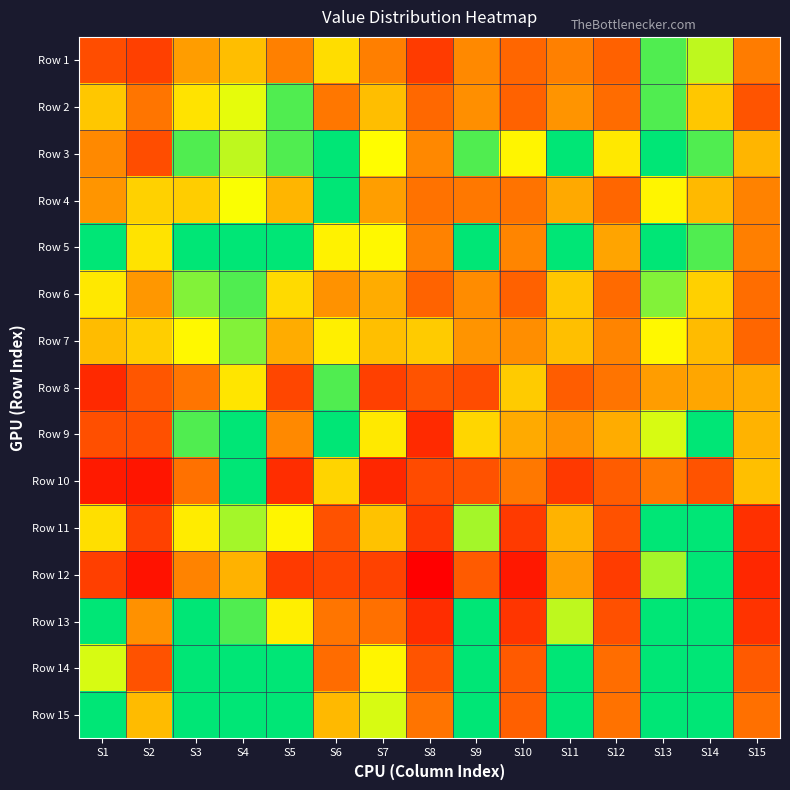

Rank the series by their maximum value, from lowest to highest.

Row 5, Row 7, Row 4, Row 6, Row 15, Row 2, Row 14, Row 3, Row 1, Row 11, Row 13, Row 9, Row 8, Row 10, Row 12